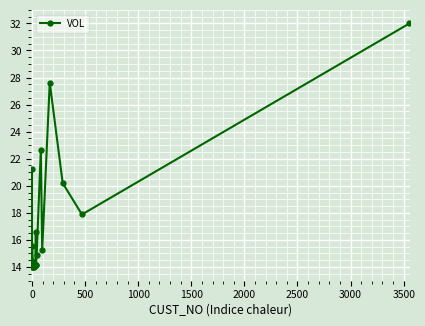

Reading left to right, extract all data points from this chart.

21.2	14.5	14.0	15.5	14.0	14.0	14.0	14.1	14.0	14.0	14.1	16.6	14.1	14.9	22.7	15.2	27.6	20.2	17.9	32.0